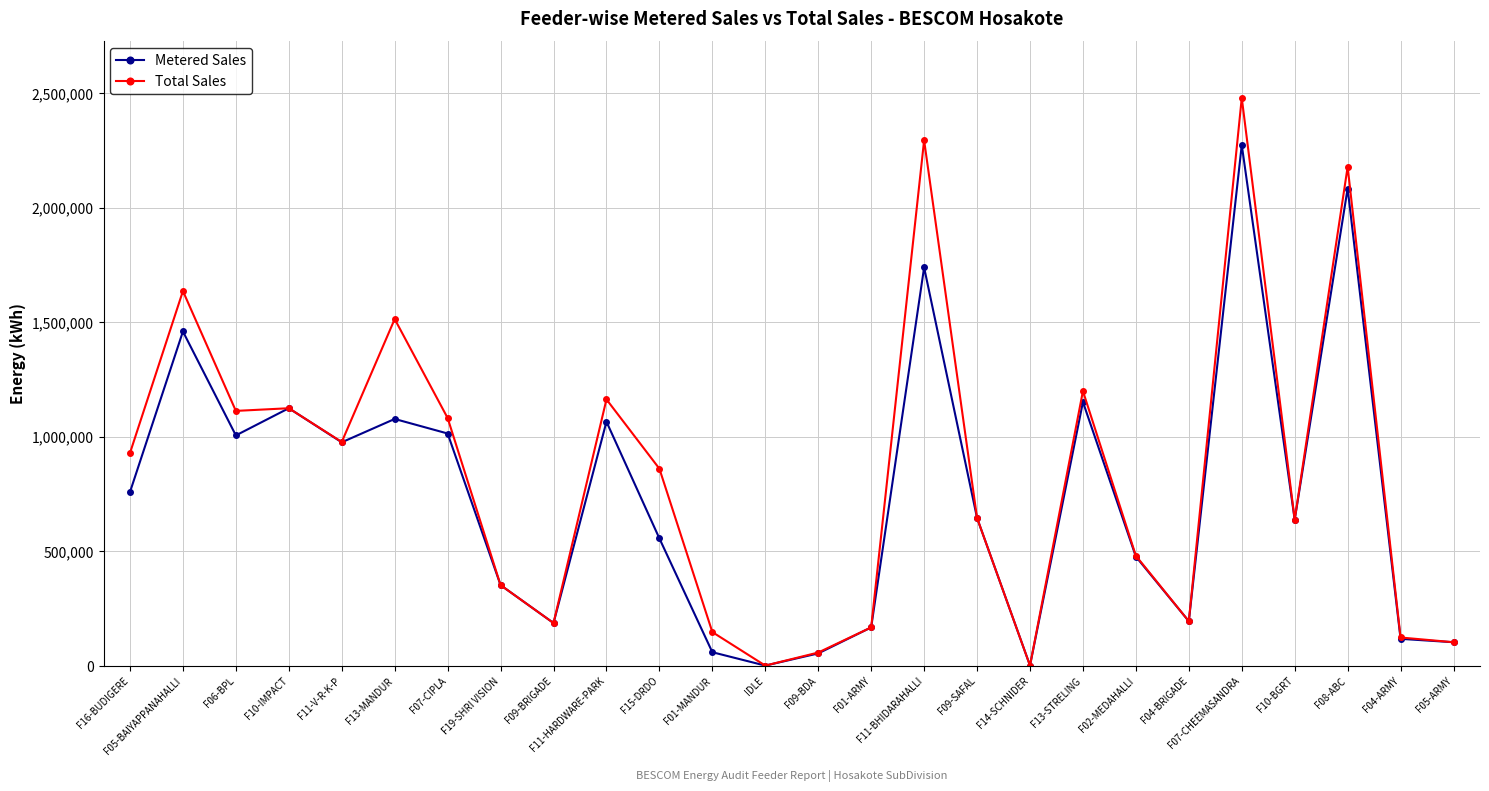

What is the label of the 7th point from the right?

F02-MEDAHALLI